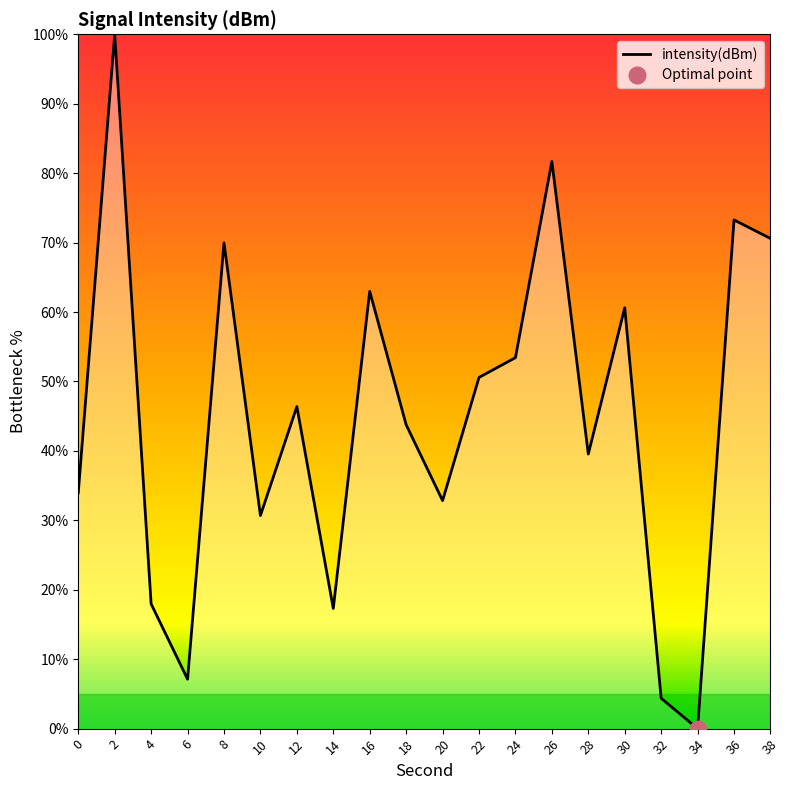

At which category does the chart reach its minimum across all series?

34